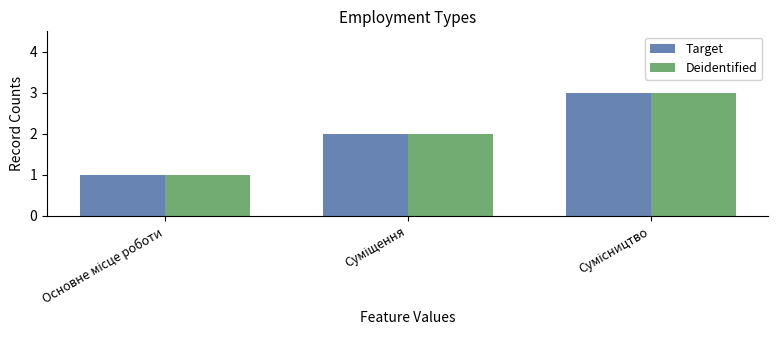

How many values in the Target series are below 2?

1